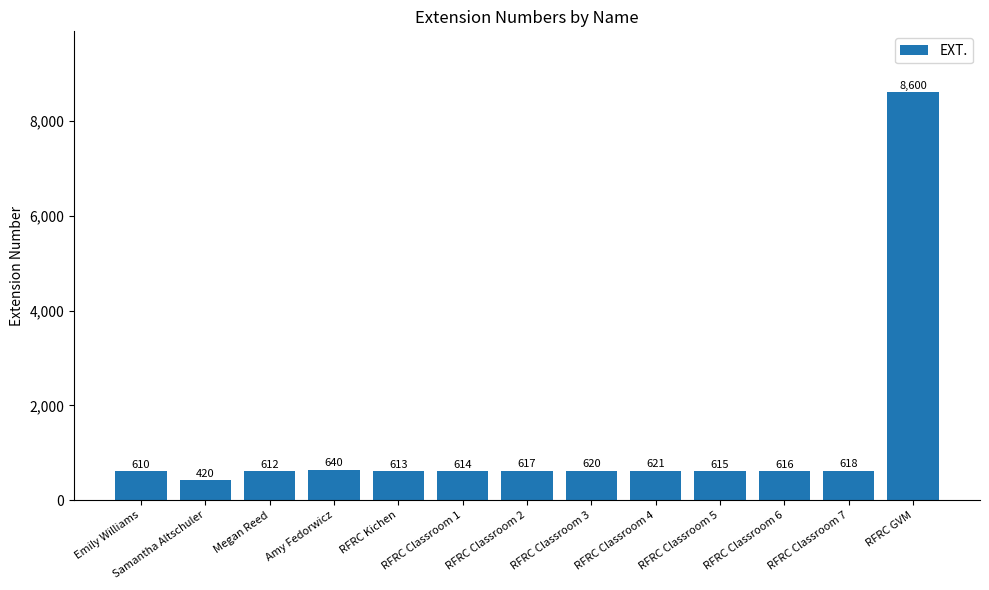

Which label corresponds to the largest value in the chart?

RFRC GVM